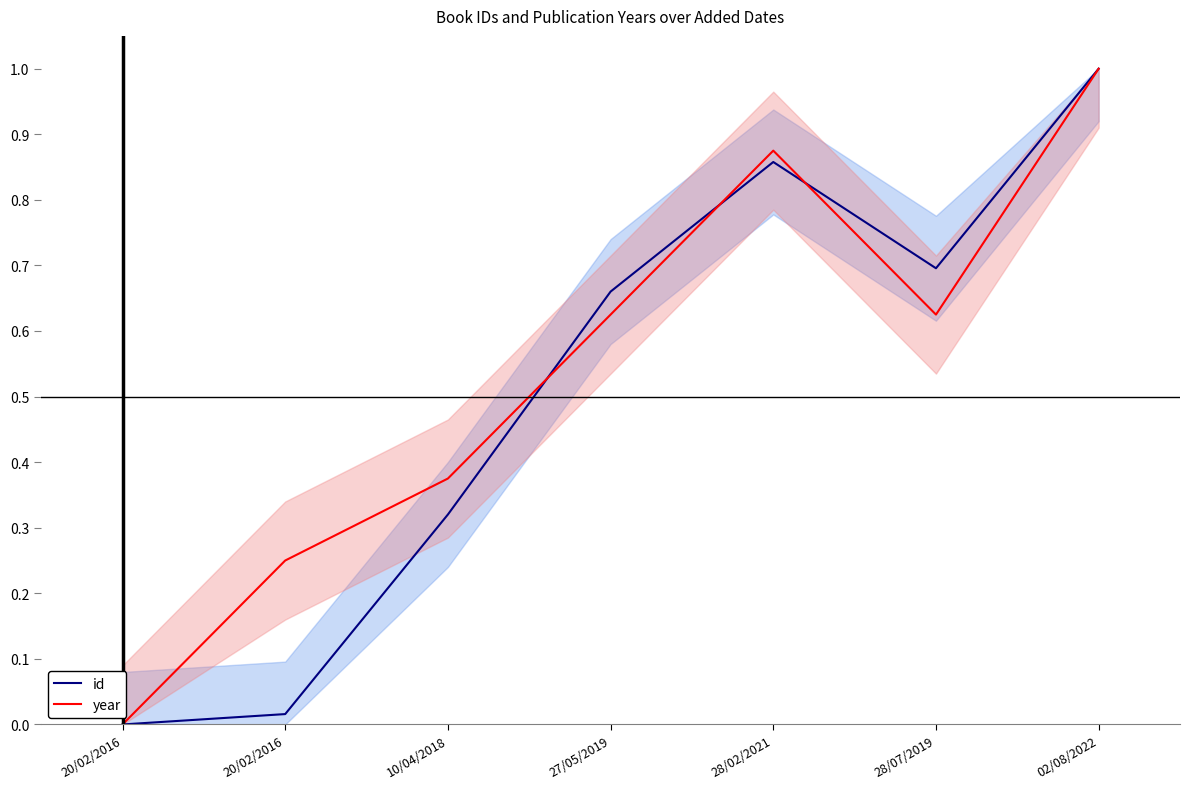

What is the average value of the year series?

0.5